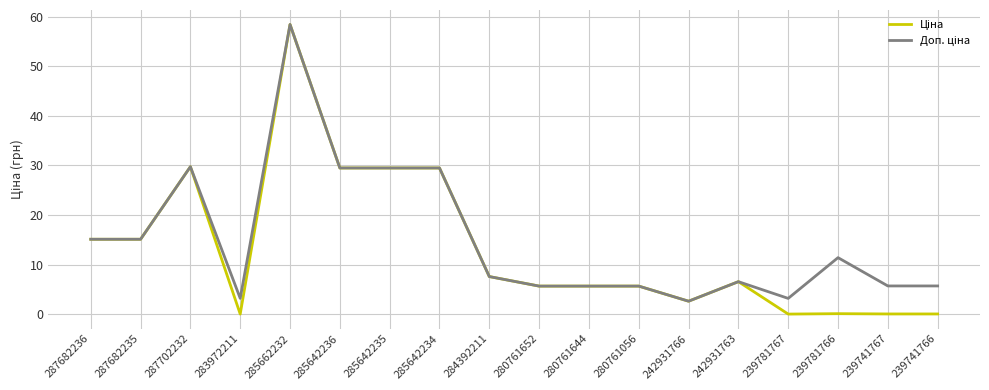

What position from the right is 280761056?

7